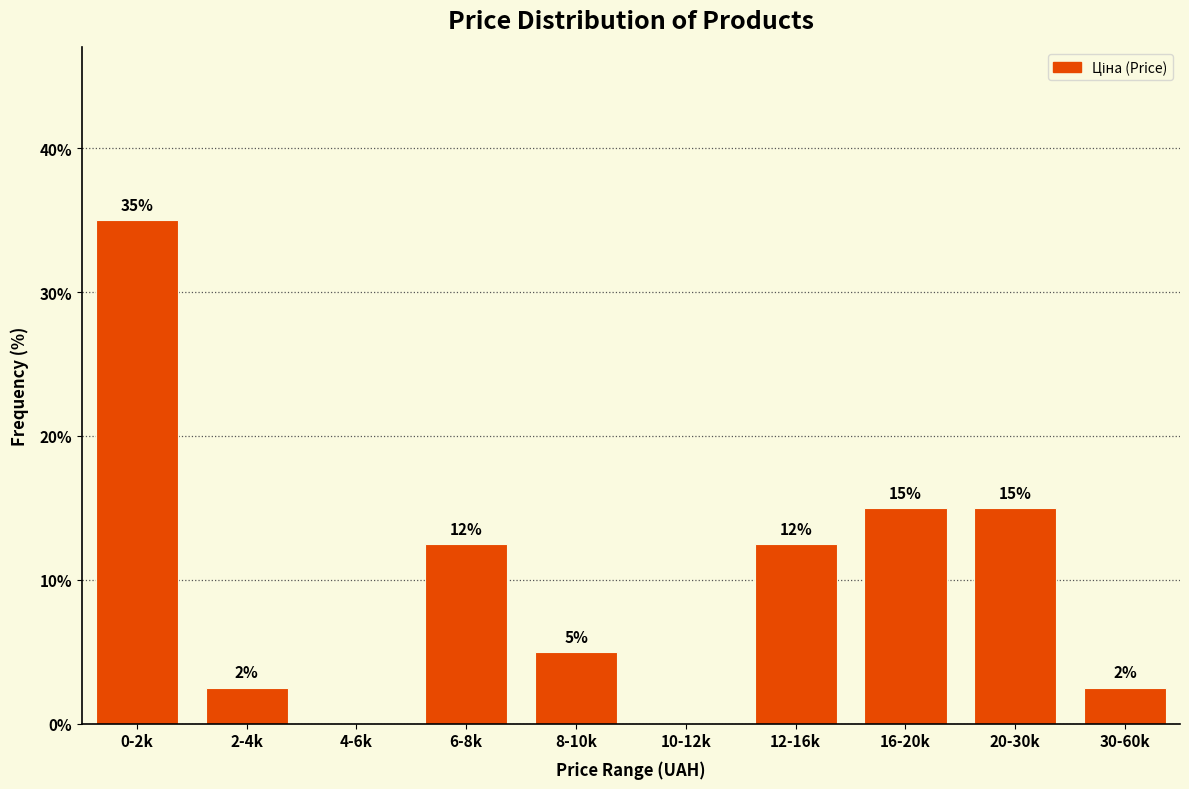

Which category has the highest value across all series?

0-2k